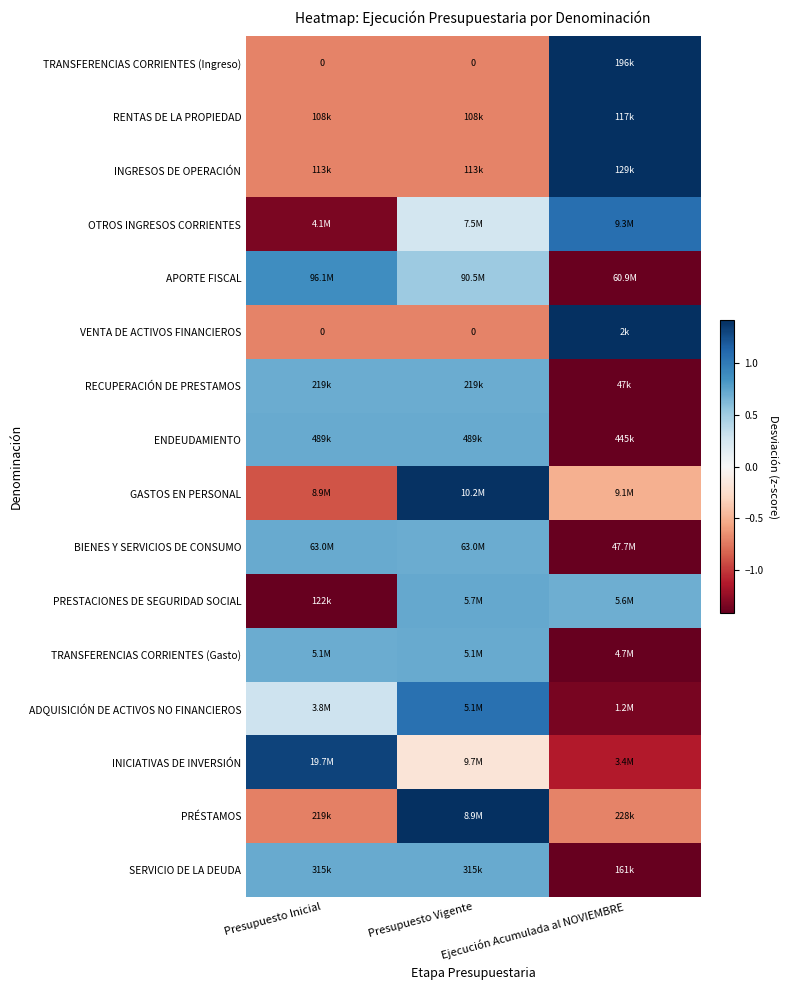

The OTROS INGRESOS CORRIENTES series shows -1.3 at Presupuesto Inicial. True or false?

True